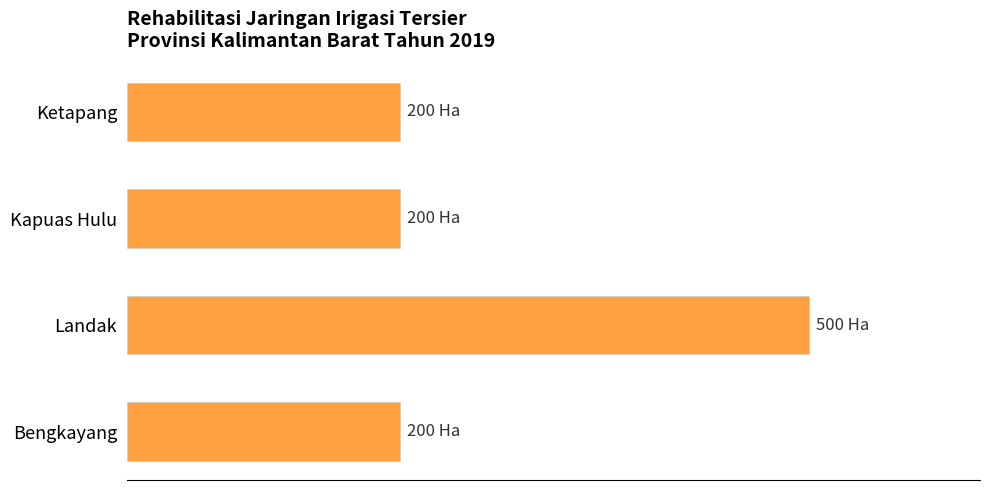

Are the bars horizontal?

Yes